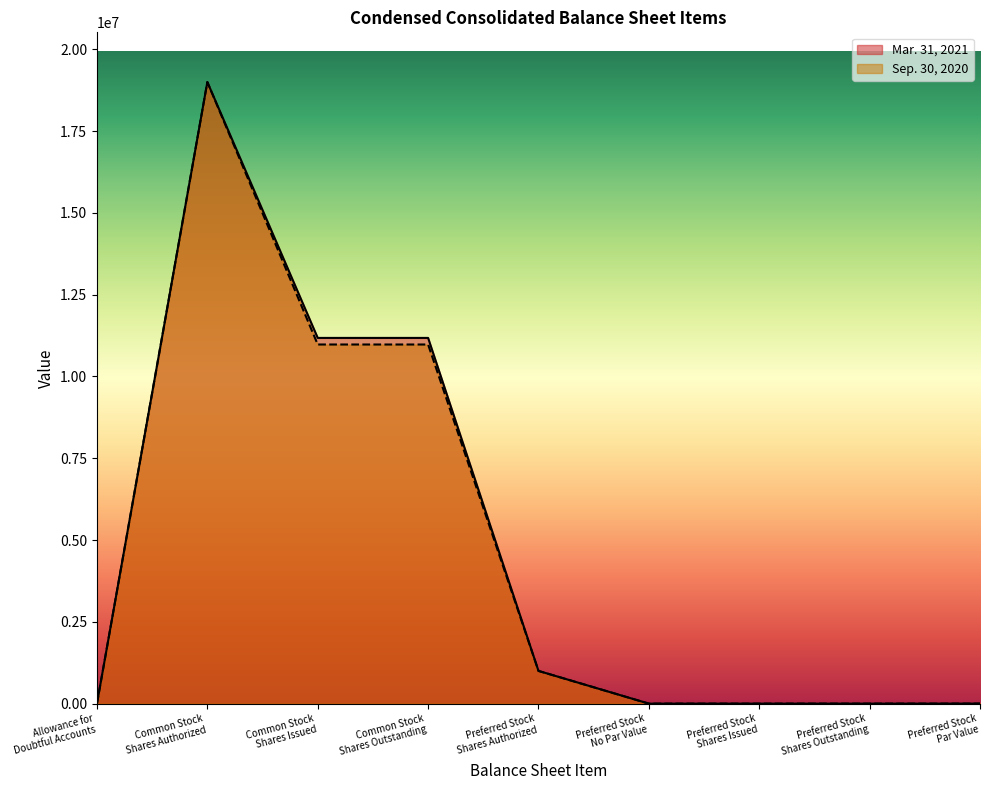

Does the chart display data point markers on the line(s)?

No